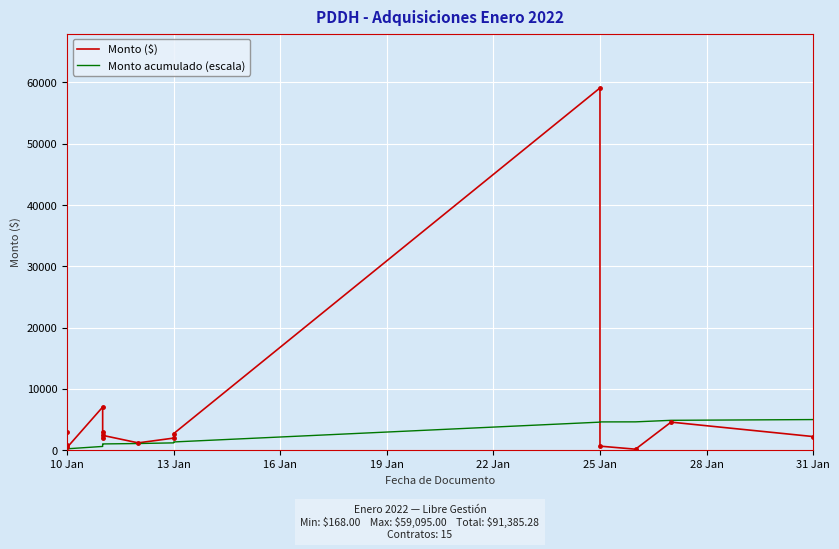

What is the sum of all Monto acumulado (escala) values?

31149.8